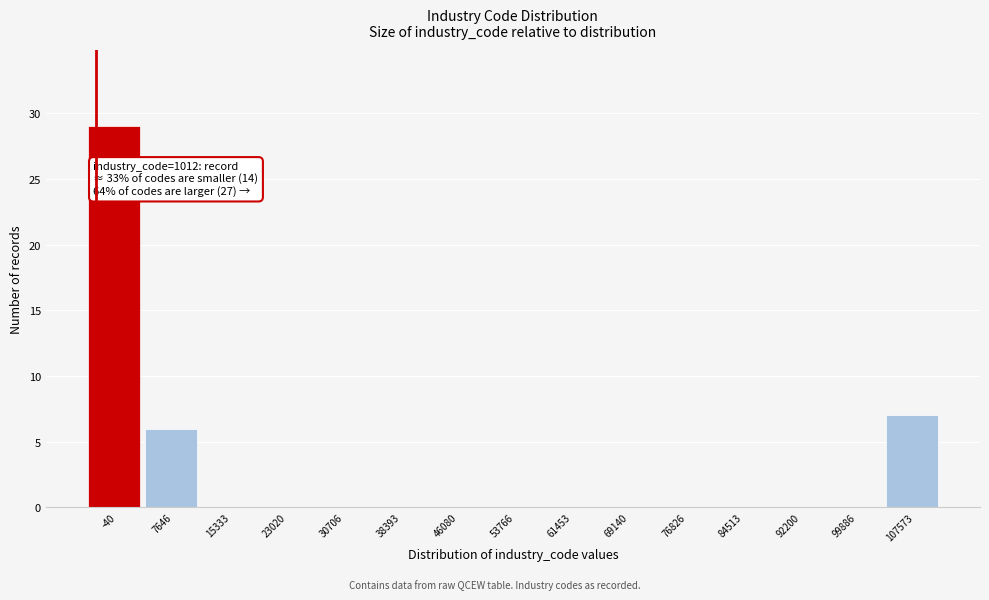

Reading left to right, list all the values displayed in this chart.

-40=29	7646=6	15333=0	23020=0	30706=0	38393=0	46080=0	53766=0	61453=0	69140=0	76826=0	84513=0	92200=0	99886=0	107573=7